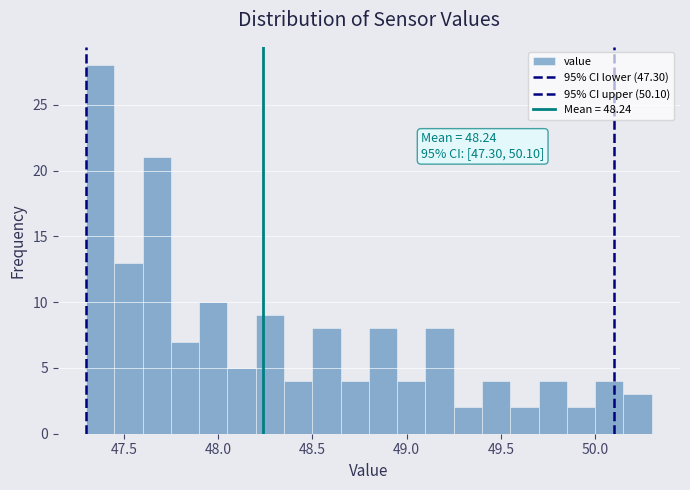

Read against the x-axis, roughly where is the centre of the tallest bar?

47.40